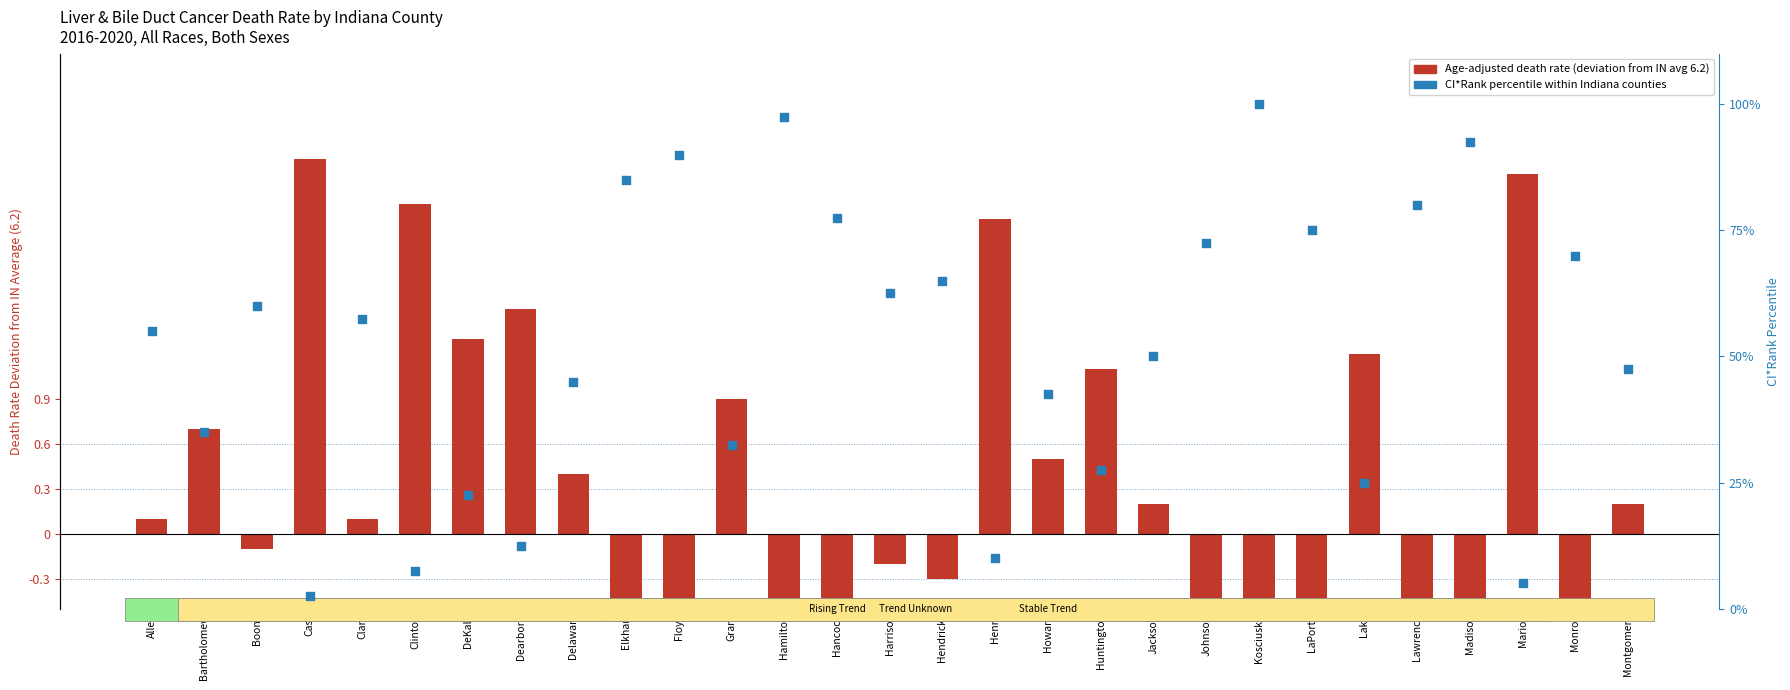

At how many categories does at least one series exceed 83?

5